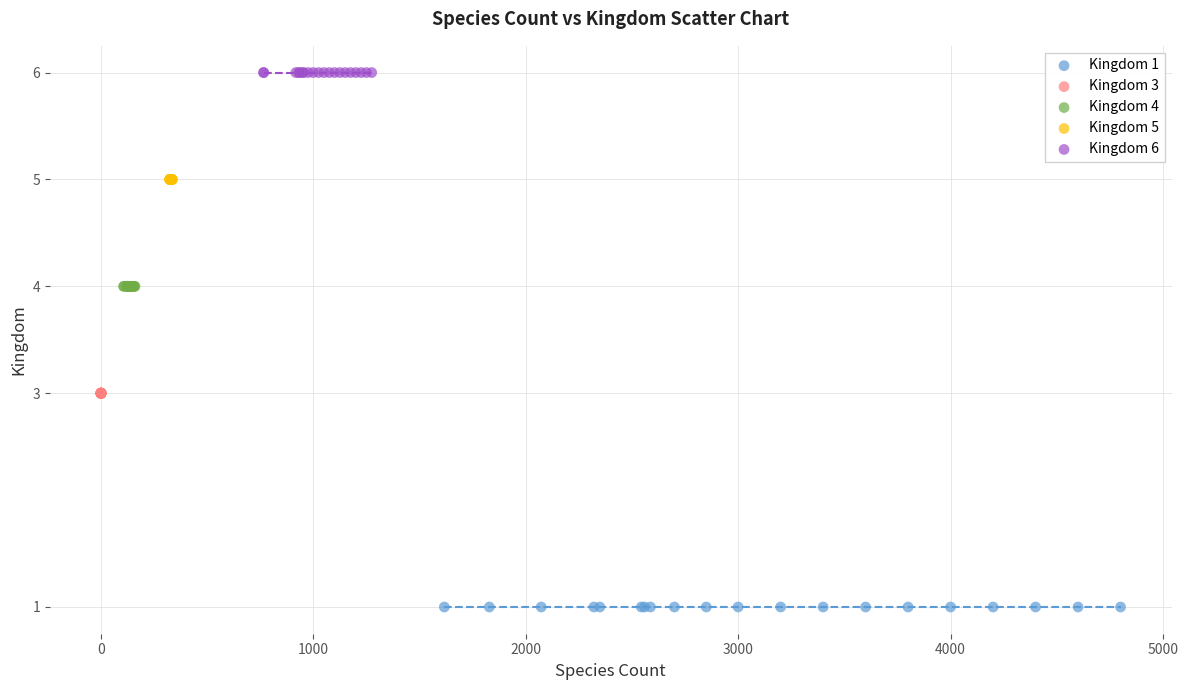

Which series contains the lowest Y value?

Kingdom 1